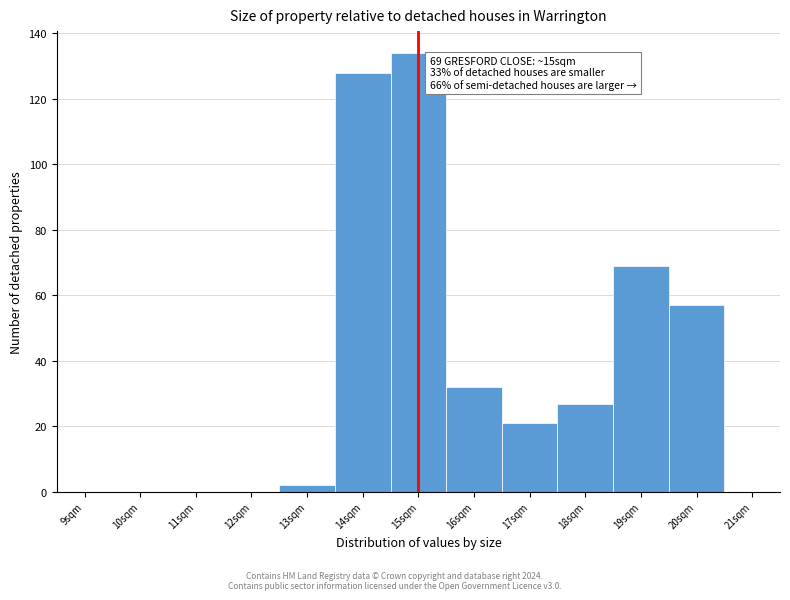

Which range on the x-axis has the tallest bar?

14.5 to 15.5